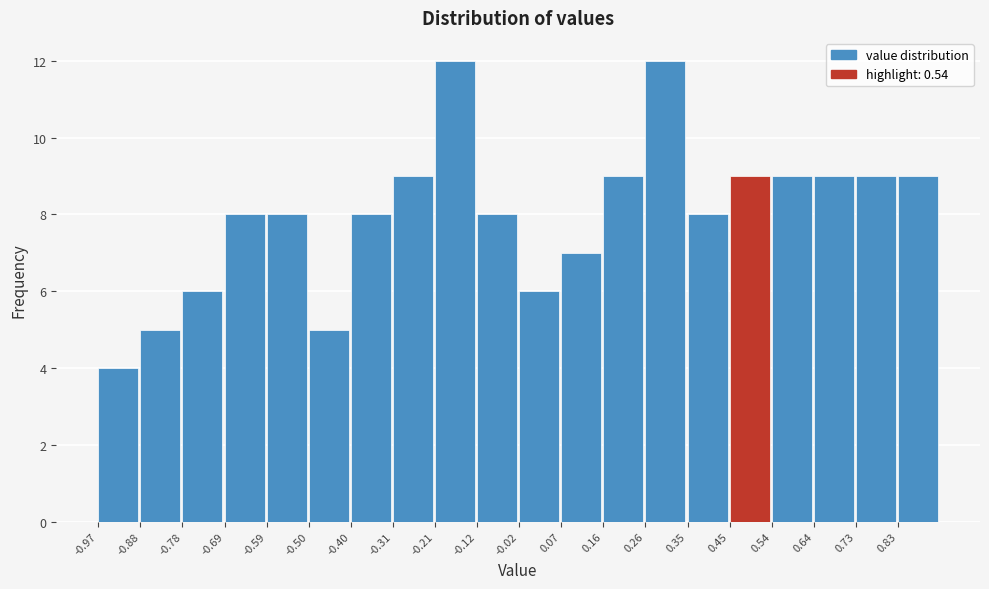

Reading left to right, list every bar in this chart as the range it spans on the x-axis followed by its height. Neither the bar edges nor the heights are printed on the chart, so give them approximately, as read against the axes.

-0.97 to -0.88: 4
-0.88 to -0.78: 5
-0.78 to -0.69: 6
-0.69 to -0.59: 8
-0.59 to -0.50: 8
-0.50 to -0.40: 5
-0.40 to -0.31: 8
-0.31 to -0.21: 9
-0.21 to -0.12: 12
-0.12 to -0.02: 8
-0.02 to 0.07: 6
0.07 to 0.16: 7
0.16 to 0.26: 9
0.26 to 0.35: 12
0.35 to 0.45: 8
0.45 to 0.54: 9
0.54 to 0.64: 9
0.64 to 0.73: 9
0.73 to 0.83: 9
0.83 to 0.92: 9